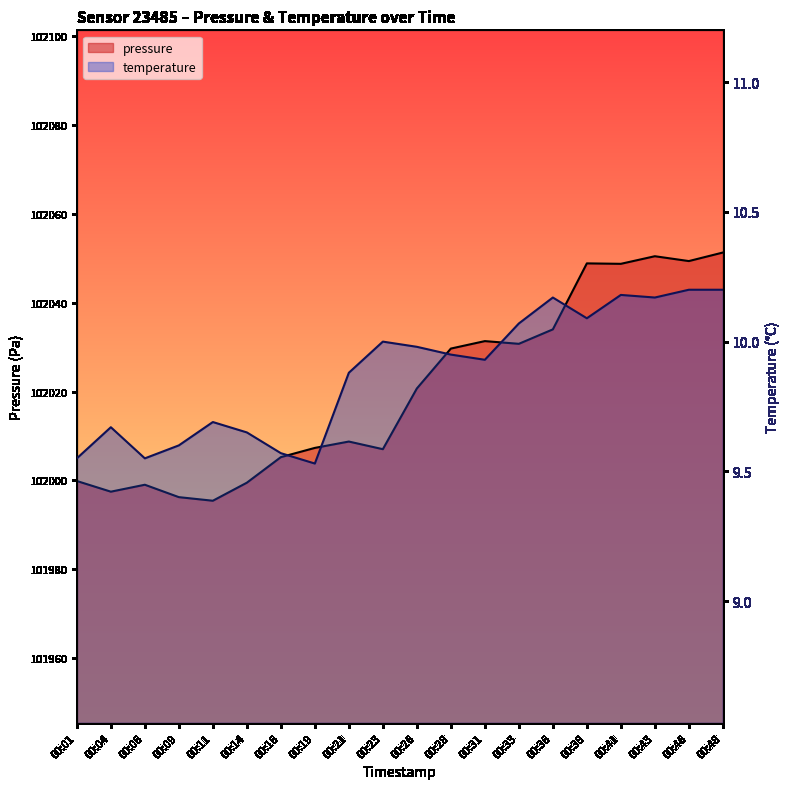

Between 00:06 and 00:16, which series saw the biggest shift?

pressure